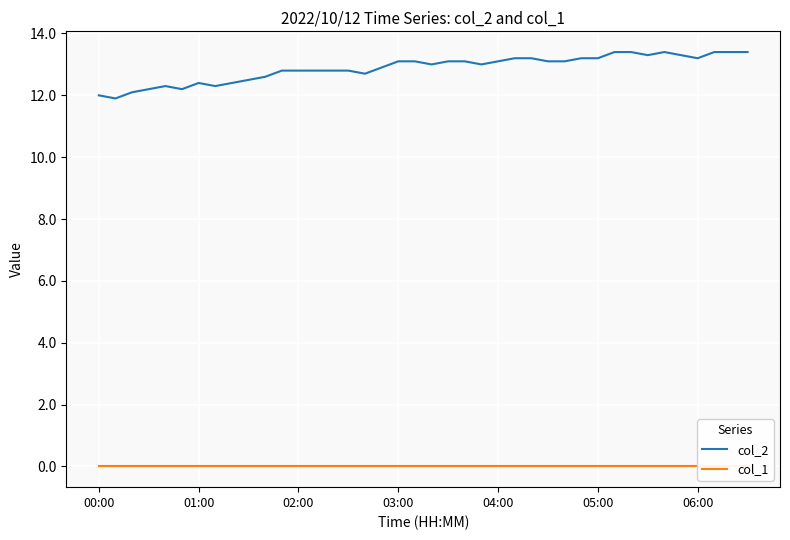

Reading left to right, list all the values displayed in this chart.

col_2: 12.0	11.9	12.1	12.2	12.3	12.2	12.4	12.3	12.4	12.5	12.6	12.8	12.8	12.8	12.8	12.8	12.7	12.9	13.1	13.1	13.0	13.1	13.1	13.0	13.1	13.2	13.2	13.1	13.1	13.2	13.2	13.4	13.4	13.3	13.4	13.3	13.2	13.4	13.4	13.4
col_1: 0.0	0.0	0.0	0.0	0.0	0.0	0.0	0.0	0.0	0.0	0.0	0.0	0.0	0.0	0.0	0.0	0.0	0.0	0.0	0.0	0.0	0.0	0.0	0.0	0.0	0.0	0.0	0.0	0.0	0.0	0.0	0.0	0.0	0.0	0.0	0.0	0.0	0.0	0.0	0.0